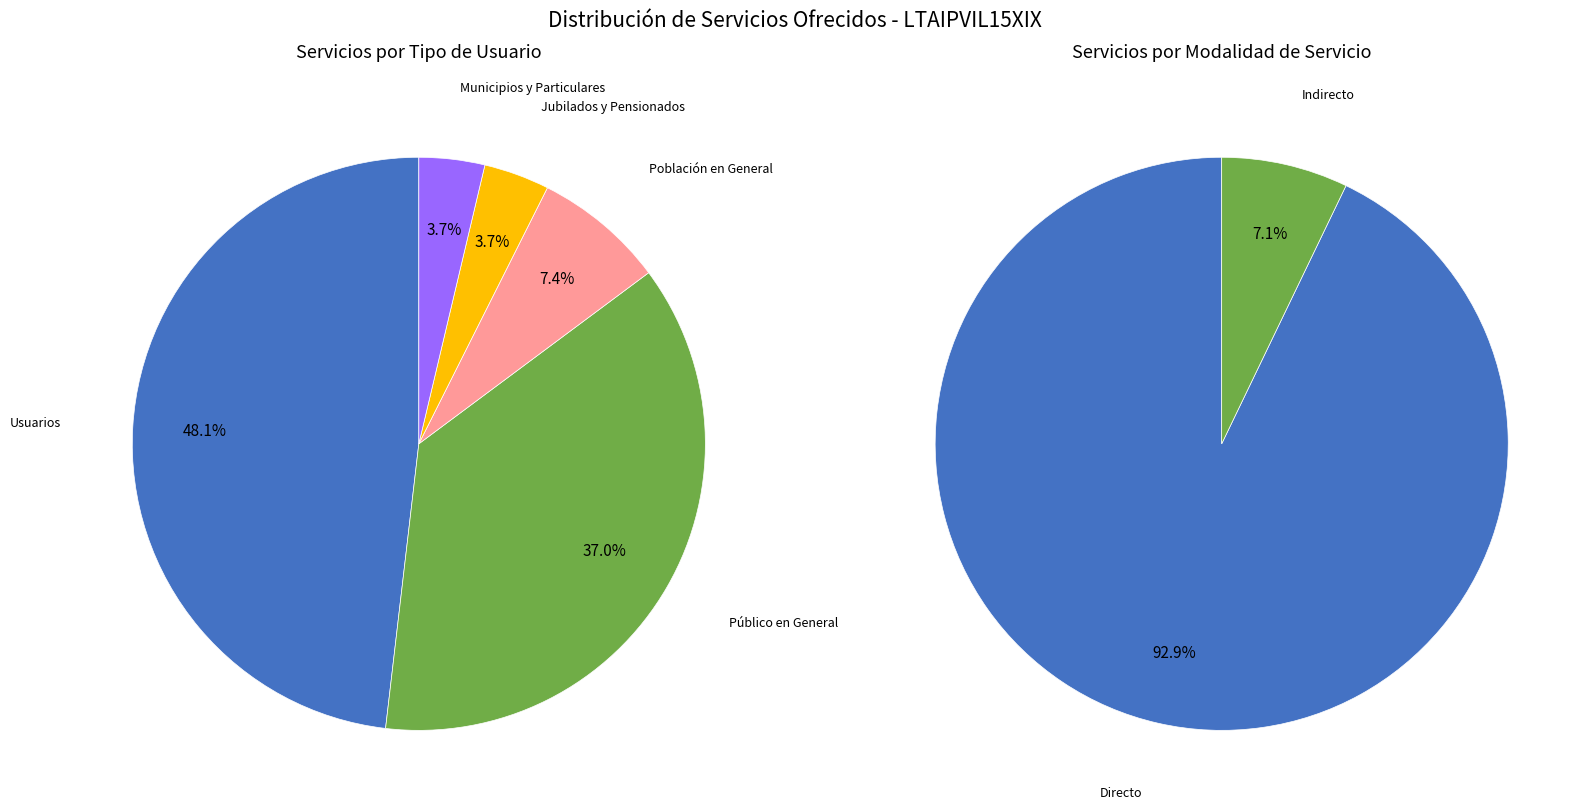

Does any single category account for the majority?

No